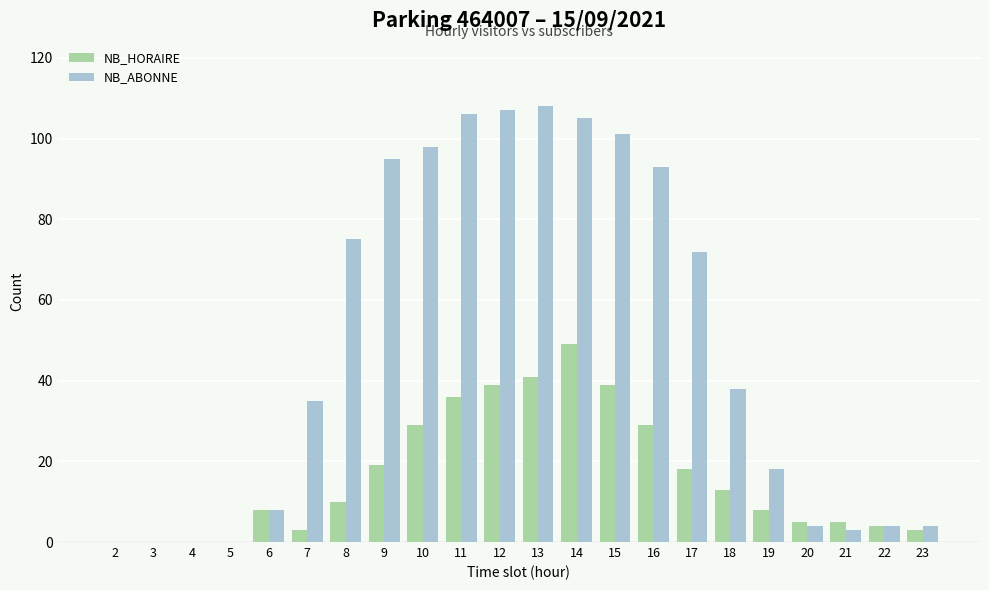

The value of NB_HORAIRE at 11 is 36. True or false?

True